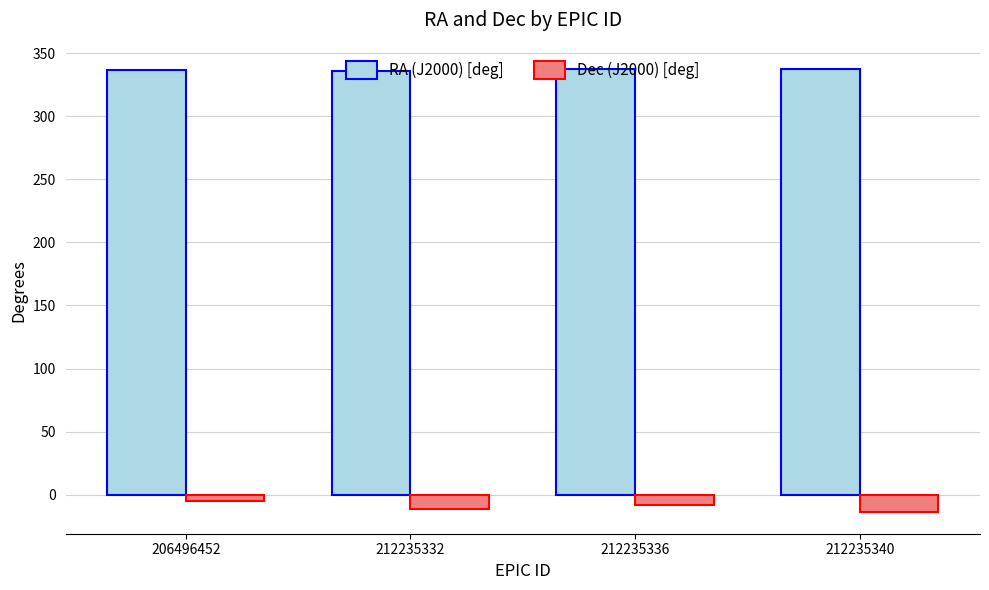

What is the spread (max minus min) of values at 212235332?

347.5